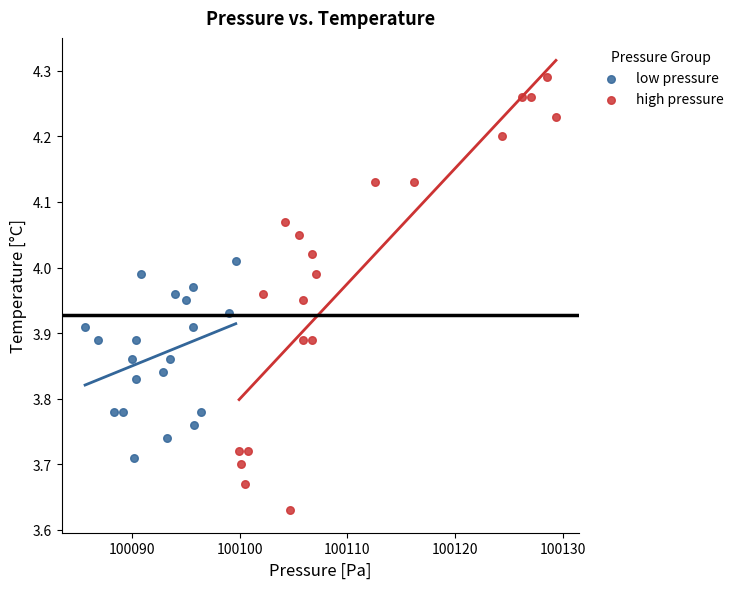

Which series has the widest spread of Y values?

high pressure